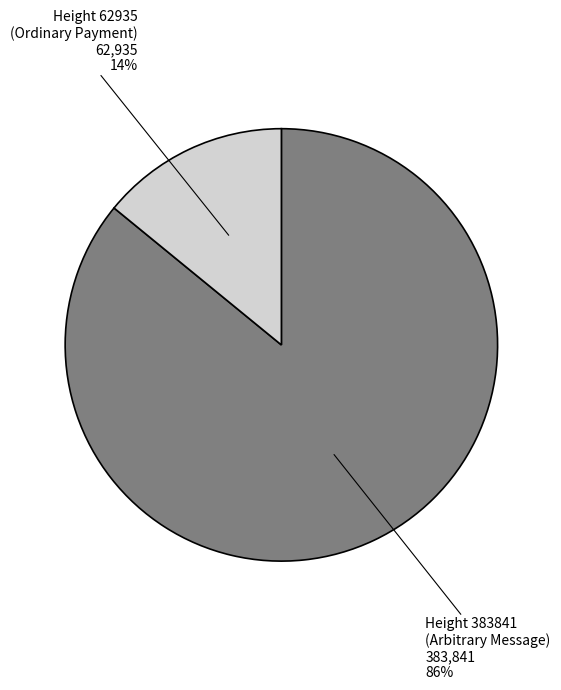

Which has a higher value, Height 62935 (Ordinary Payment) or Height 383841 (Arbitrary Message)?

Height 383841 (Arbitrary Message)